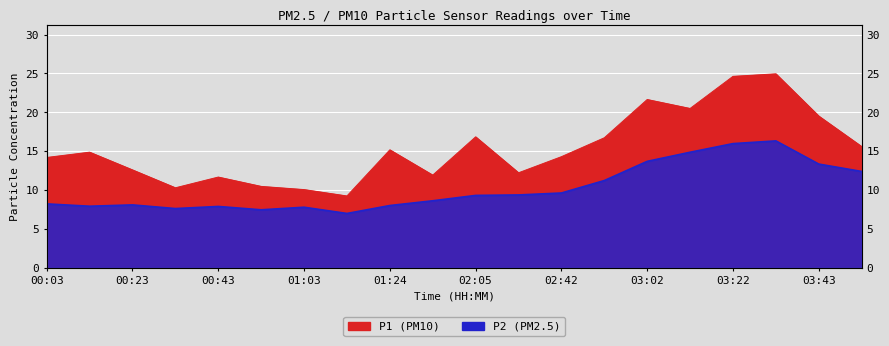

What is the difference between the maximum and minimum values in the P1 series?

15.7